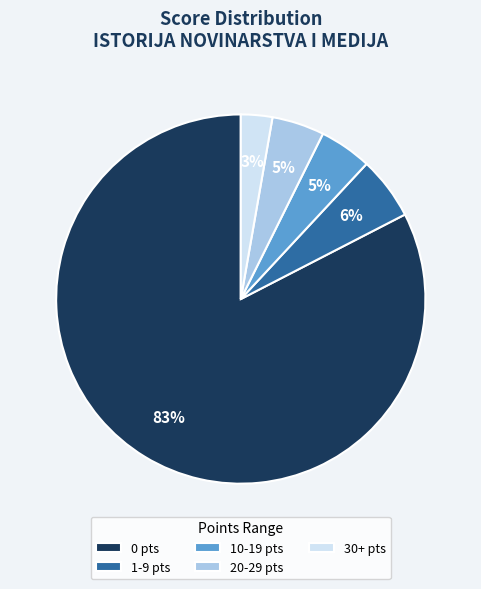

Do 1-9 pts and 10-19 pts together represent more than half of the pie?

No